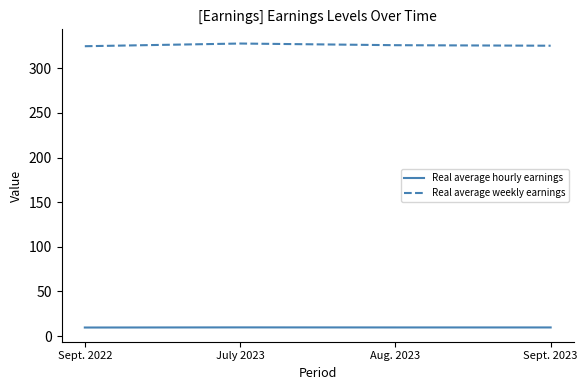

What is the spread (max minus min) of values at Sept. 2023?

315.7